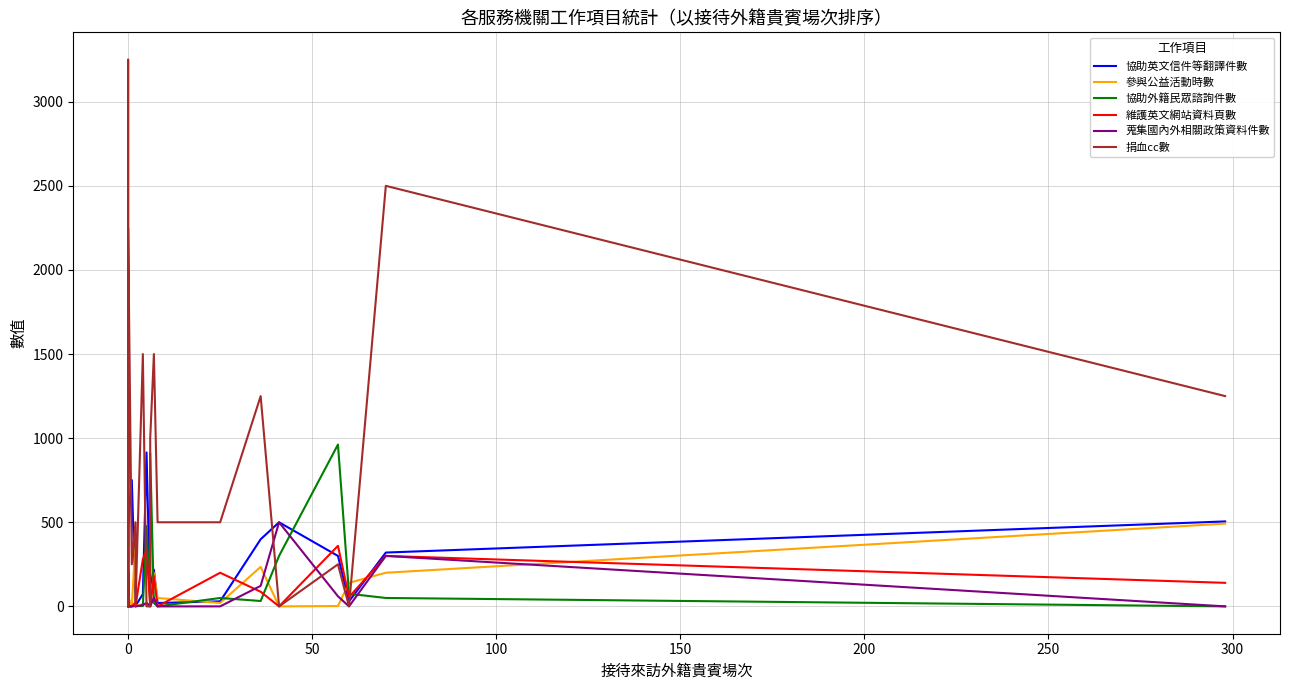

How many intersections are there between 捐血cc數 and 協助英文信件等翻譯件數?

12